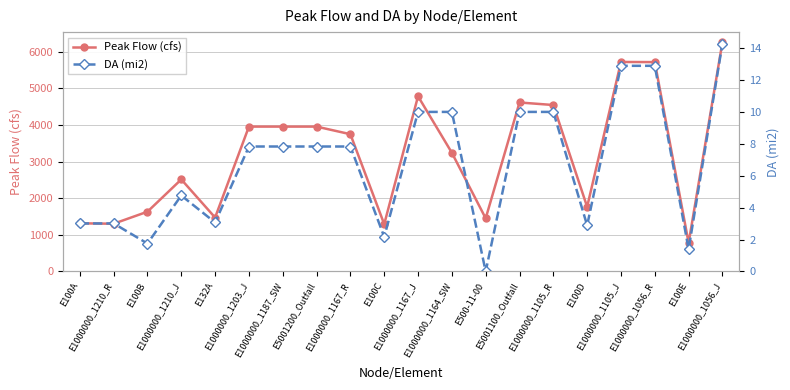

True or false: Peak Flow (cfs) and DA (mi2) intersect in this chart.

False